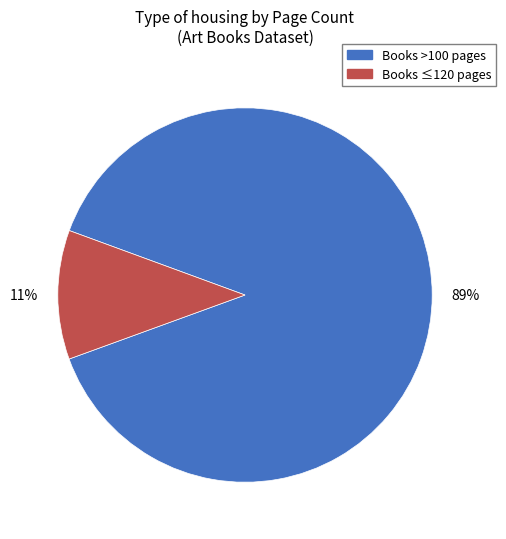

Is there any slice that represents more than half of the pie?

Yes